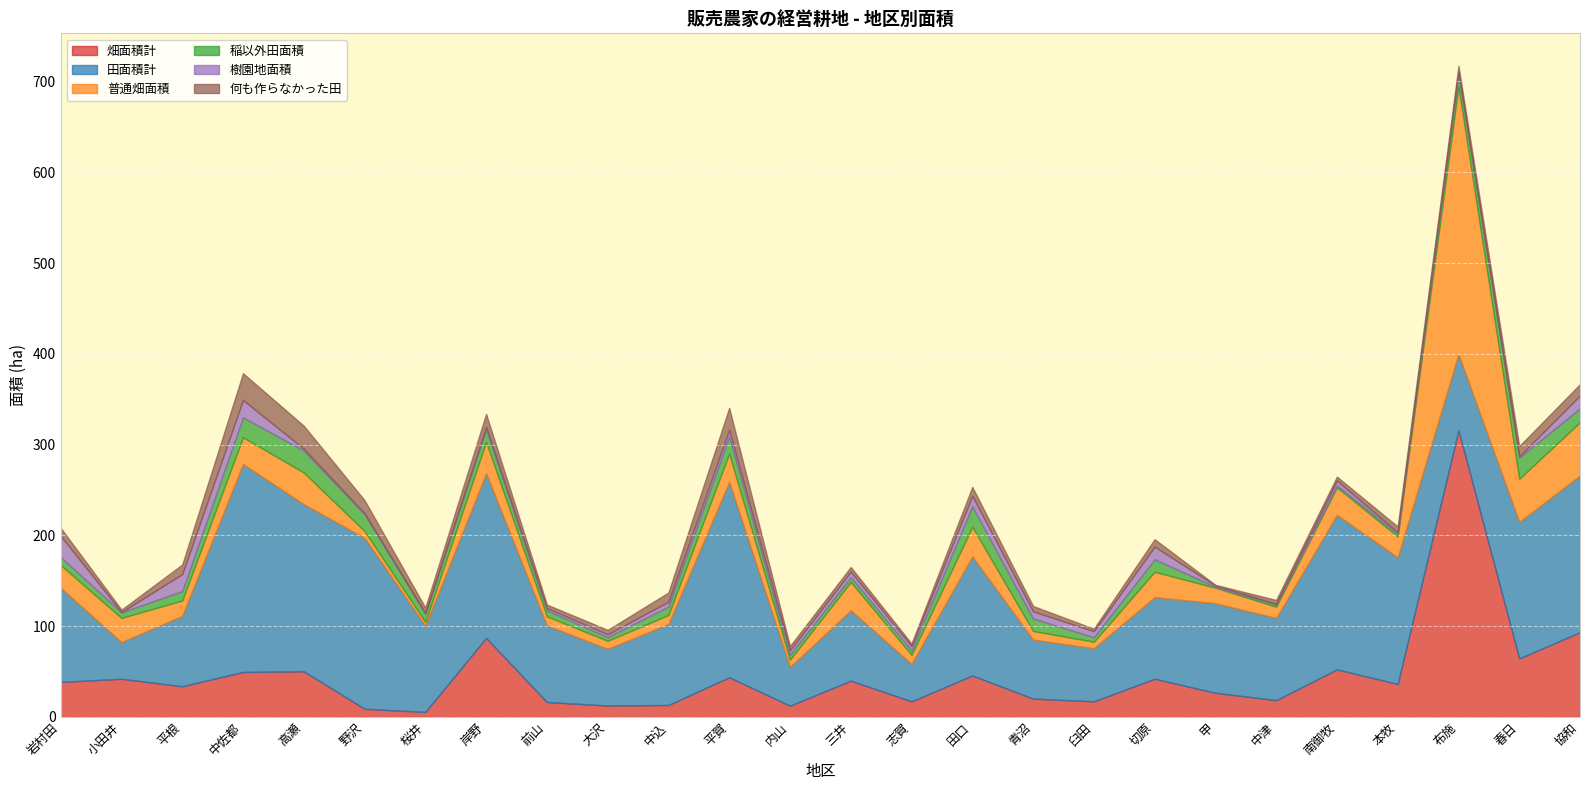

What position from the right is 大沢?

17